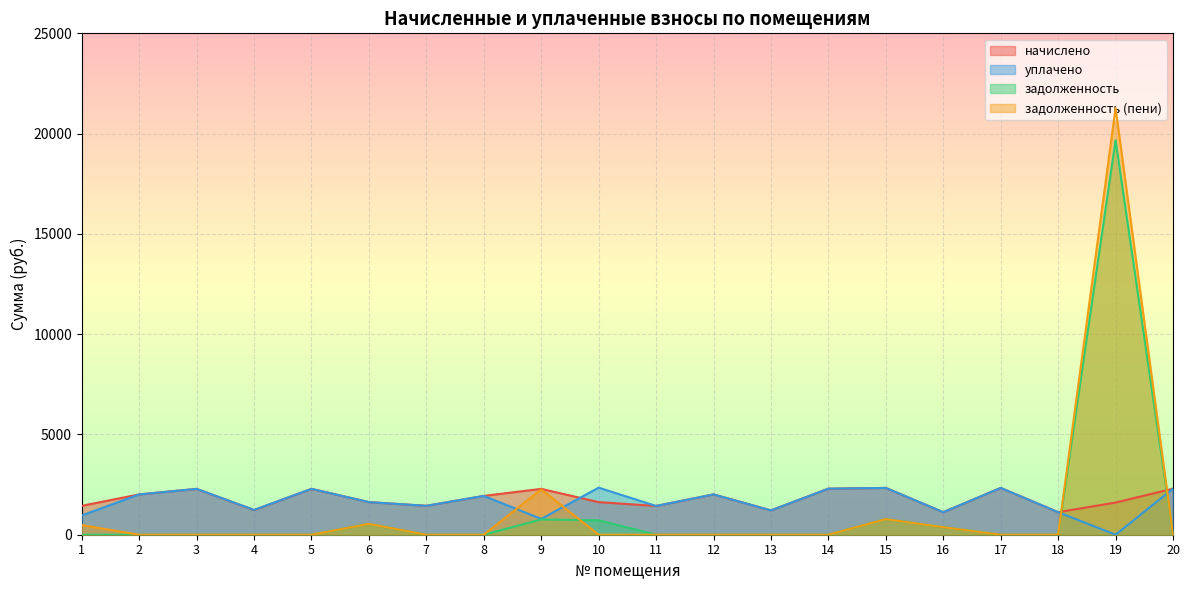

Is it true that начислено equals 2563.2 at 10?

False